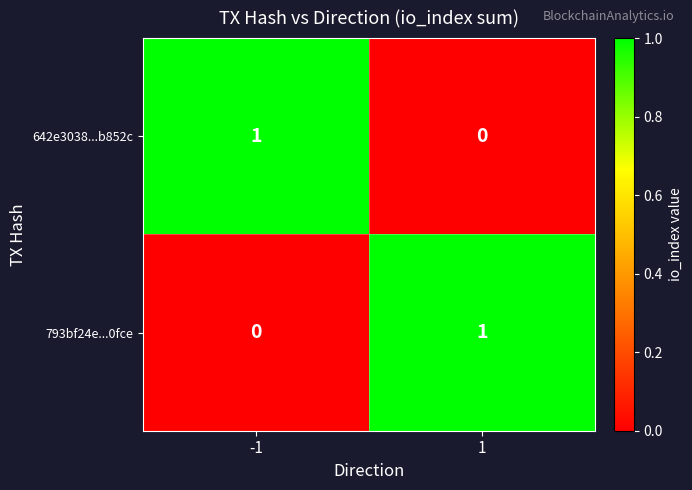

The 793bf24e...0fce series shows 0 at 1. True or false?

False